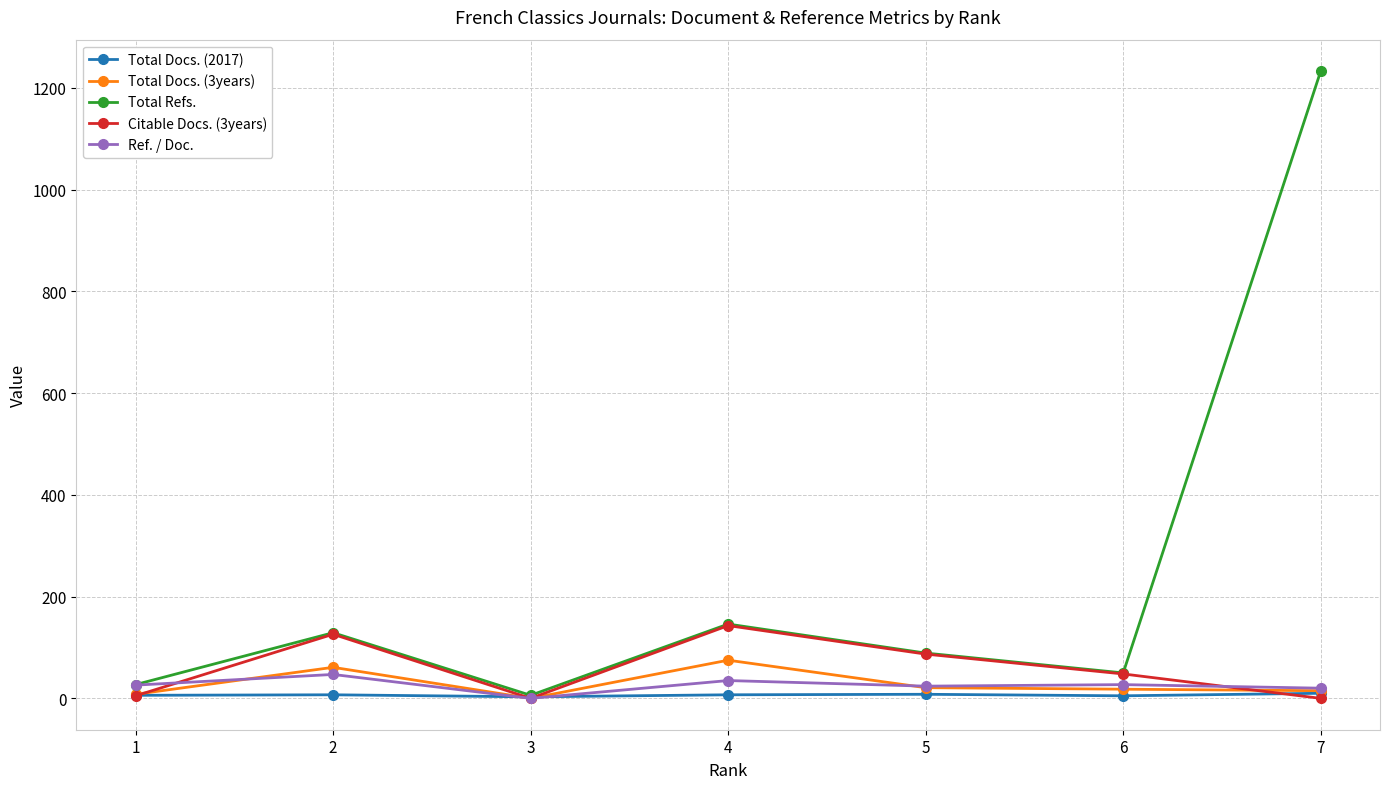

At which label does Total Refs. first exceed 89?

2